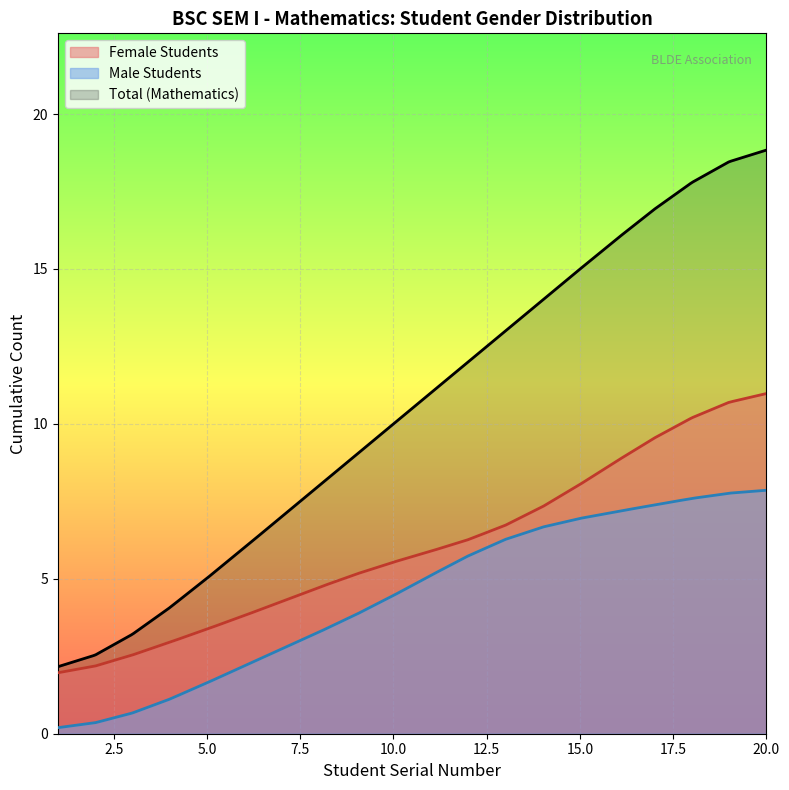

How many data points in Mathematics are above 11?

9